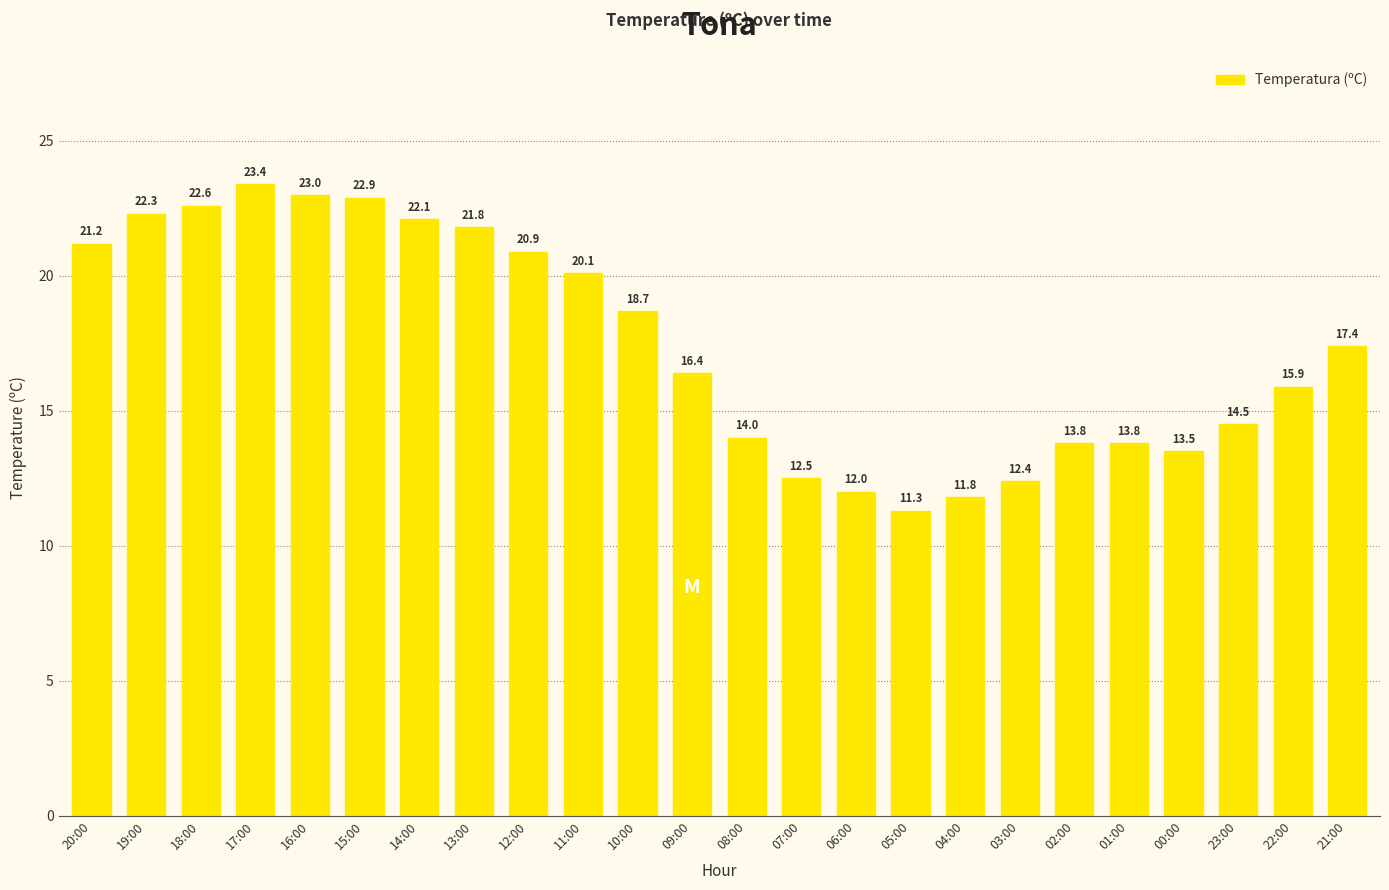

Reading left to right, extract all data points from this chart.

21.2	22.3	22.6	23.4	23.0	22.9	22.1	21.8	20.9	20.1	18.7	16.4	14.0	12.5	12.0	11.3	11.8	12.4	13.8	13.8	13.5	14.5	15.9	17.4